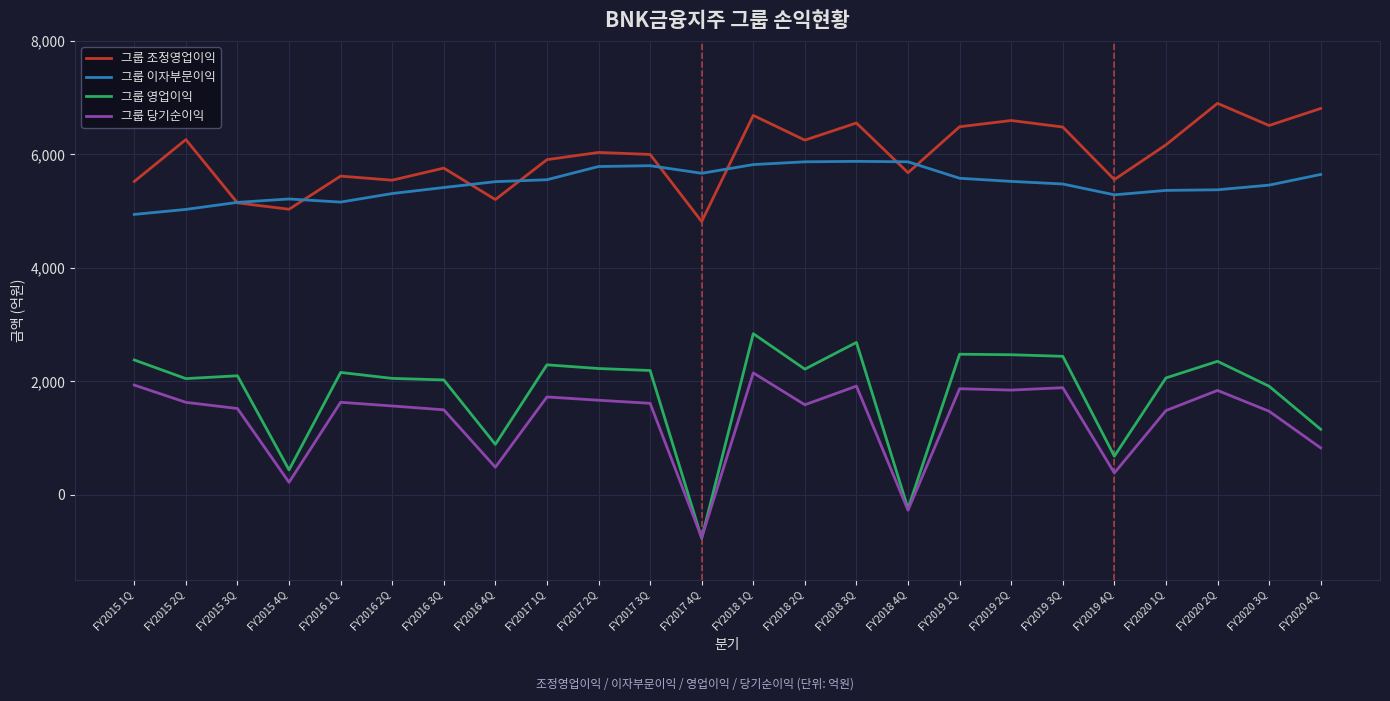

What is the greatest value displayed?

6899